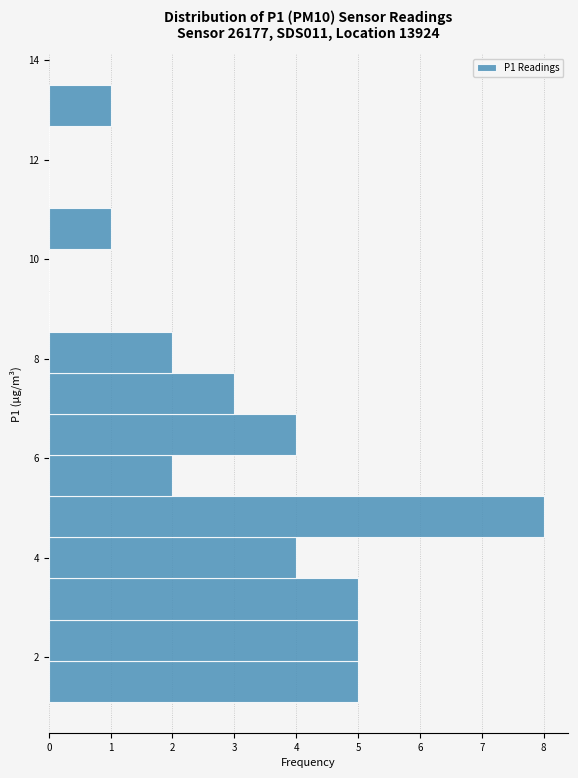

Reading bottom to top, transcribe this chart: for each bar, give the range it covers on the y-axis and its length. Neither the bar edges nor the lengths are printed on the chart, so give them approximately, as read against the axes.

1.2 to 2.0: 5
2.0 to 2.8: 5
2.8 to 3.6: 5
3.6 to 4.4: 4
4.4 to 5.2: 8
5.2 to 6.0: 2
6.0 to 6.8: 4
6.8 to 7.8: 3
7.8 to 8.6: 2
8.6 to 9.4: 0
9.4 to 10.2: 0
10.2 to 11.0: 1
11.0 to 11.8: 0
11.8 to 12.6: 0
12.6 to 13.6: 1